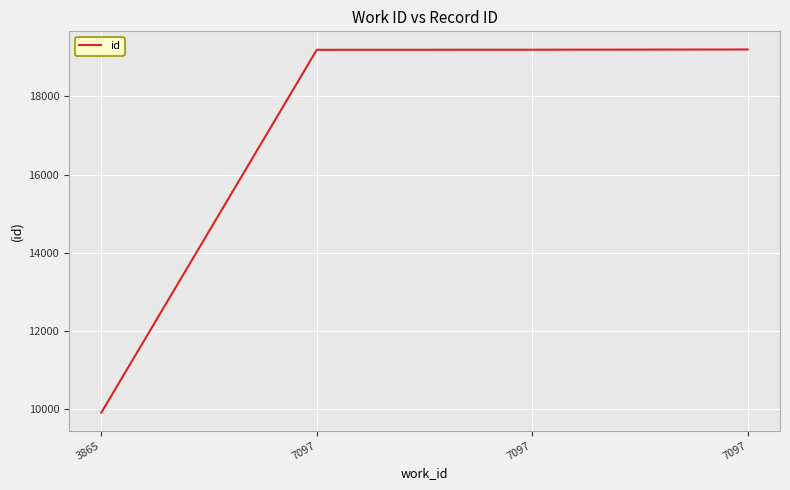

How many series are shown in this chart?

1